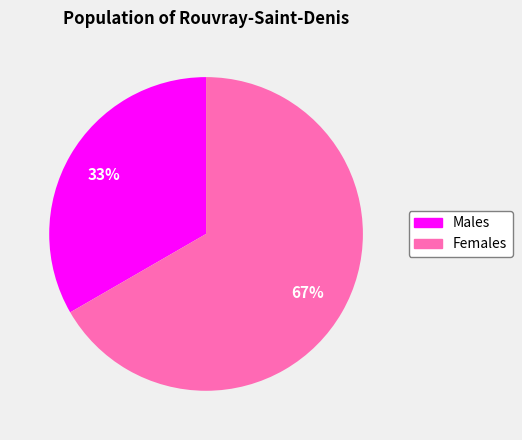

Combined, do Females and Males account for over 50%?

Yes